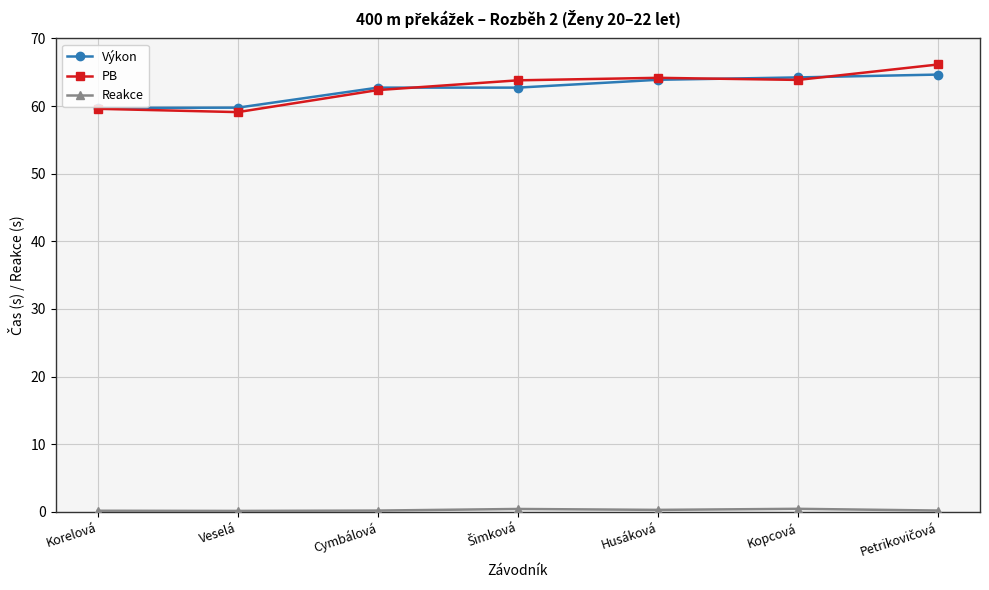

True or false: Výkon has a value of 88.1 at Veselá.

False